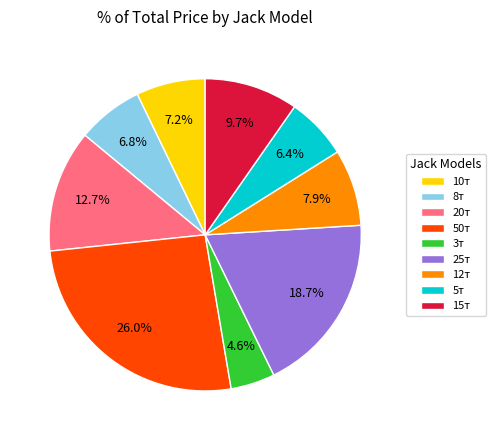

Which has a higher value, 15т or 12т?

15т